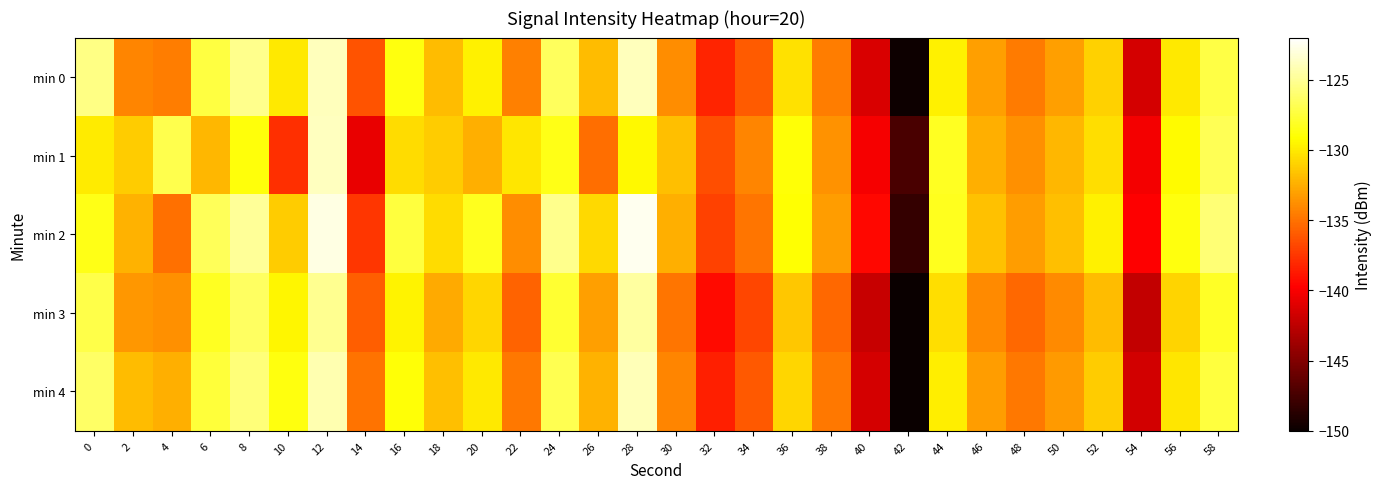

At which category is the sum across all series the highest?

12